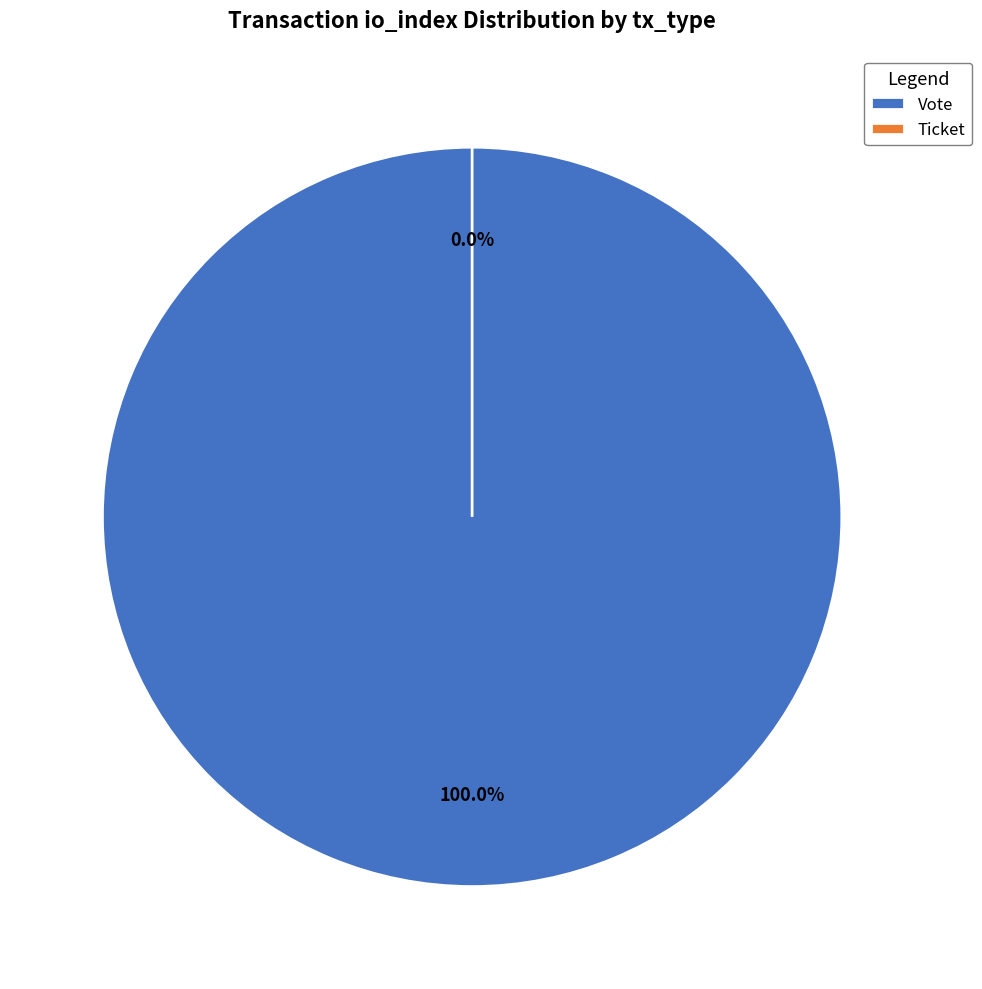

The Vote (io_index=1) slice represents 100% of the pie. True or false?

True